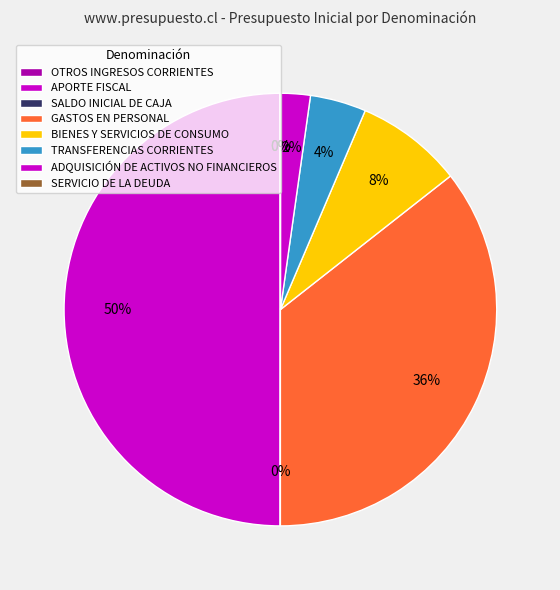

How many slices are in this pie chart?

8